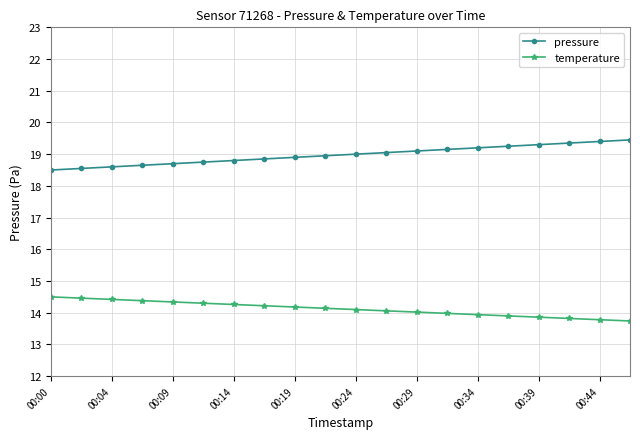

How many series are shown in this chart?

2